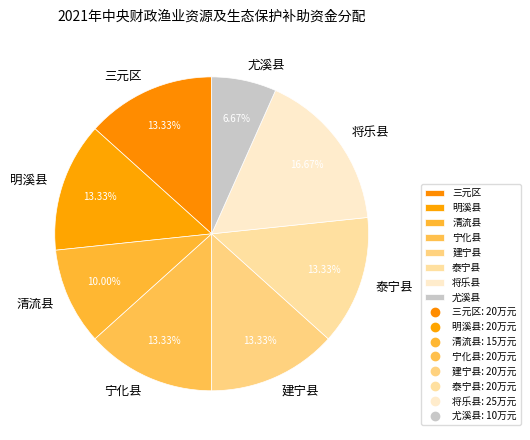

True or false: 宁化县 accounts for 13% of the total.

True